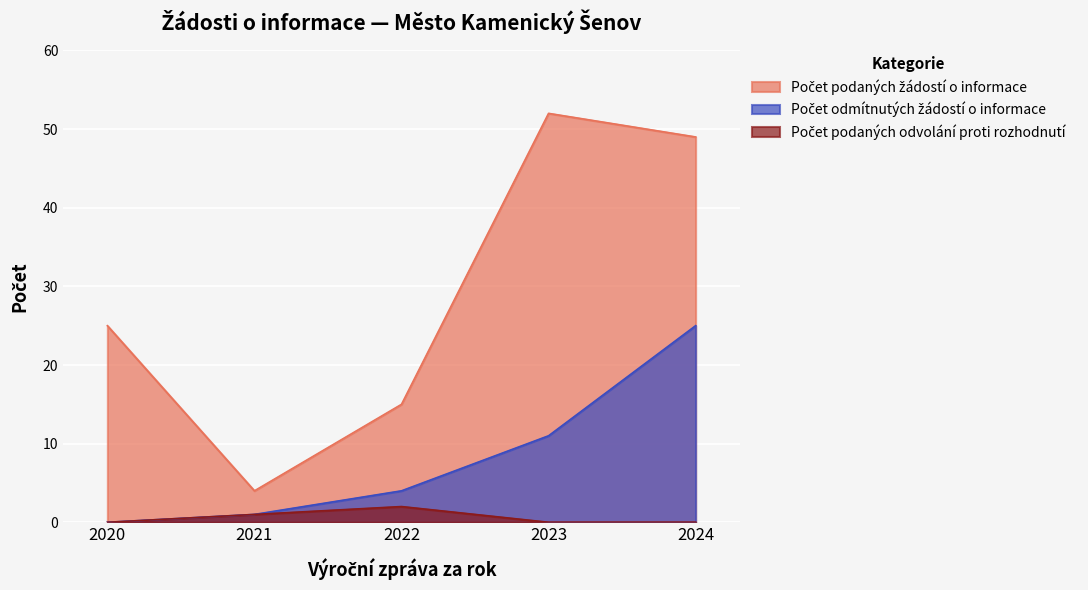

Where is the first local maximum for Počet podaných odvolání proti rozhodnutí?

2022